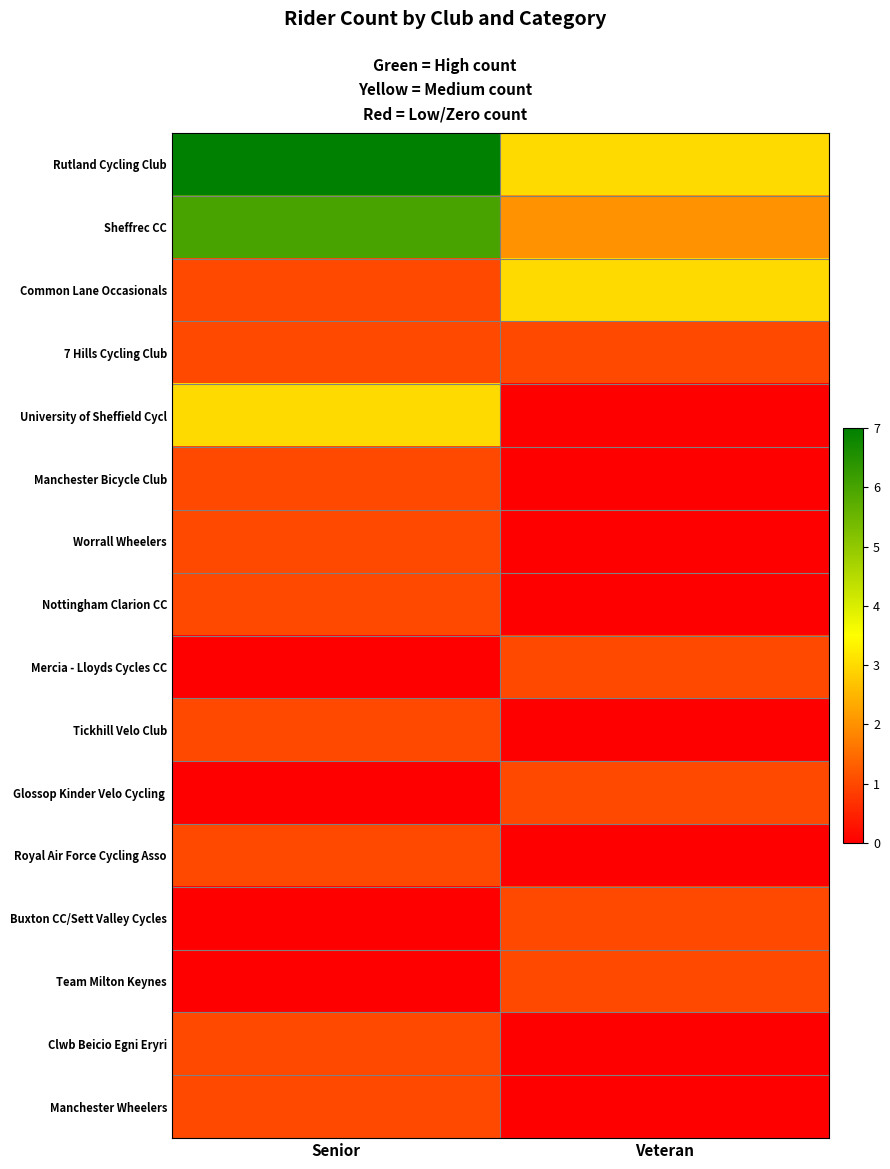

Rank the series at Senior from lowest to highest value.

Mercia - Lloyds Cycles CC, Glossop Kinder Velo Cycling, Buxton CC/Sett Valley Cycles, Team Milton Keynes, Common Lane Occasionals, 7 Hills Cycling Club, Manchester Bicycle Club, Worrall Wheelers, Nottingham Clarion CC, Tickhill Velo Club, Royal Air Force Cycling Asso, Clwb Beicio Egni Eryri, Manchester Wheelers, University of Sheffield Cycl, Sheffrec CC, Rutland Cycling Club